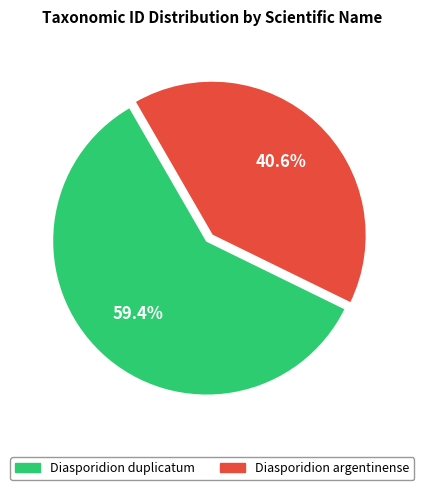

To the nearest percent, what portion does Diasporidion duplicatum represent?

59%